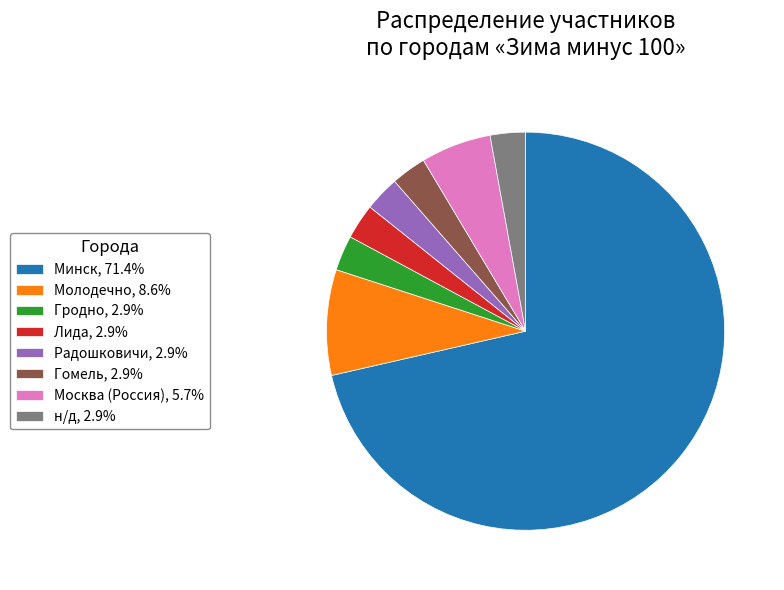

Does Минск, 71.4% account for over 50% of the chart?

Yes